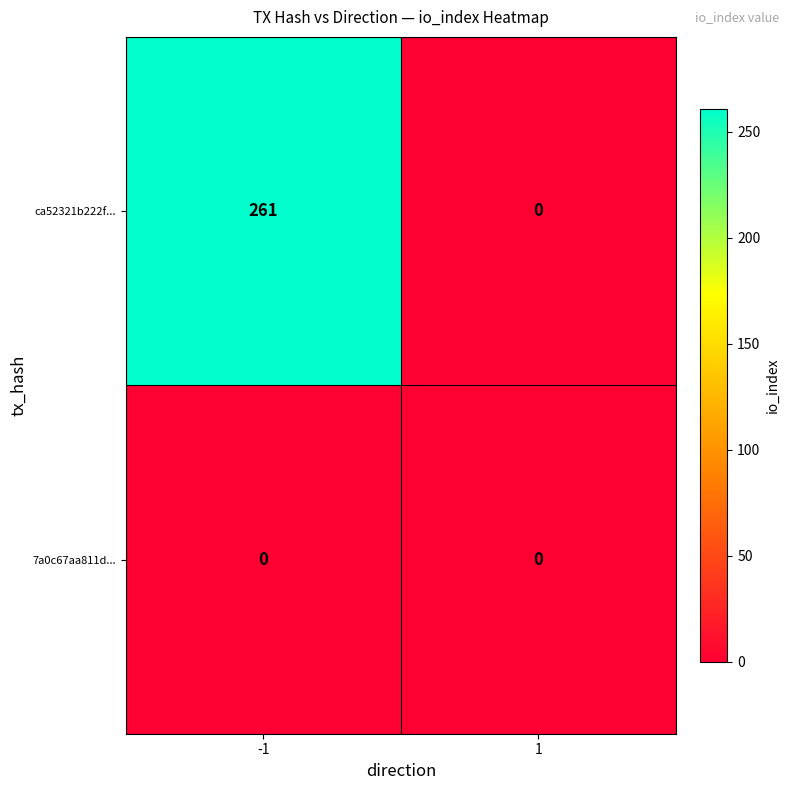

How many positive values does the ca52321b222f... series have?

1